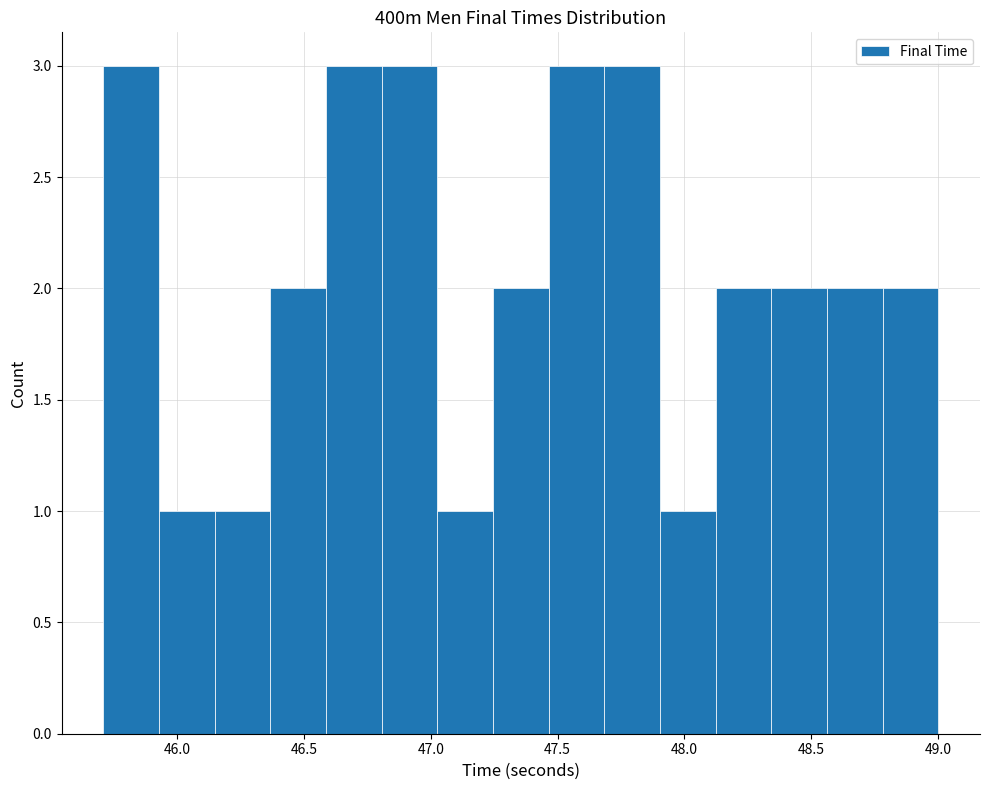

What is the height of the bar covering 48.55 to 48.80 on the x-axis? Neither the bar edges nor the heights are printed on the chart, so give them approximately, as read against the axes.

2